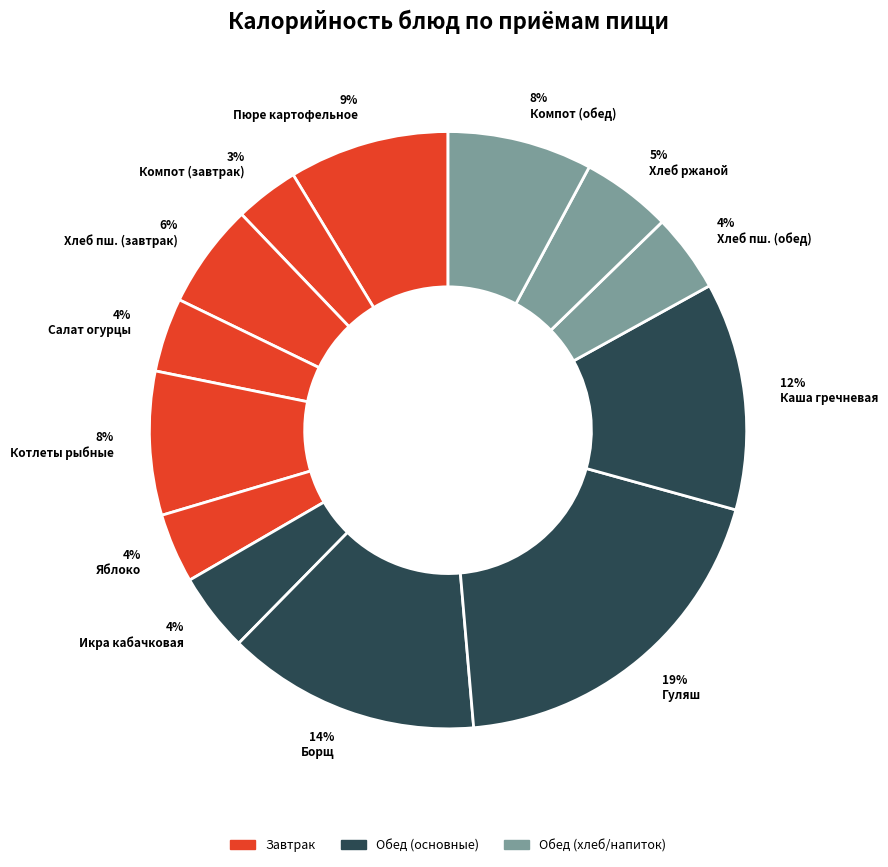

Which category has the biggest portion of the pie?

19% Гуляш